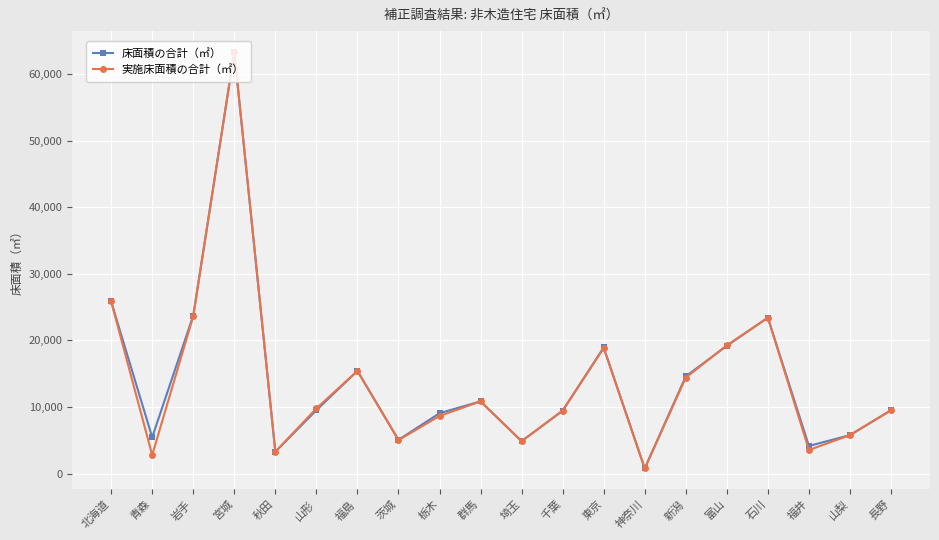

At how many categories does at least one series exceed 45725?

1